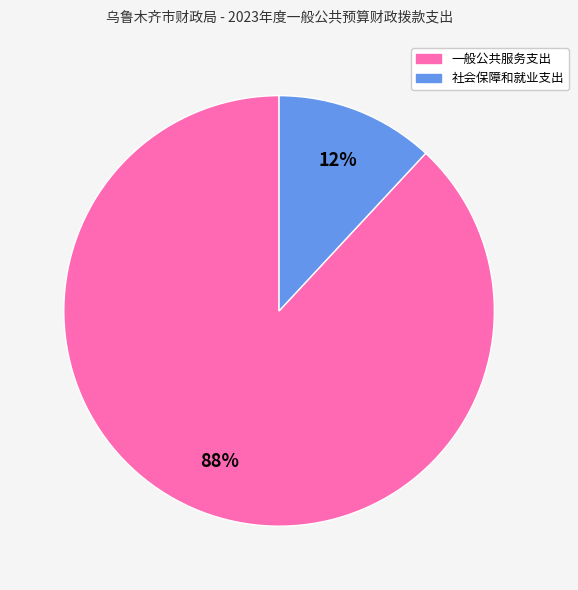

Rank the categories by value from highest to lowest.

一般公共服务支出, 社会保障和就业支出